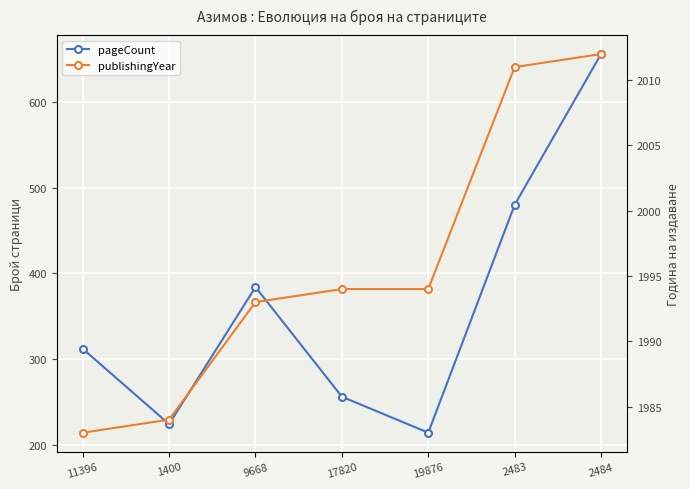

Where does the pageCount series first go above 312?

9668